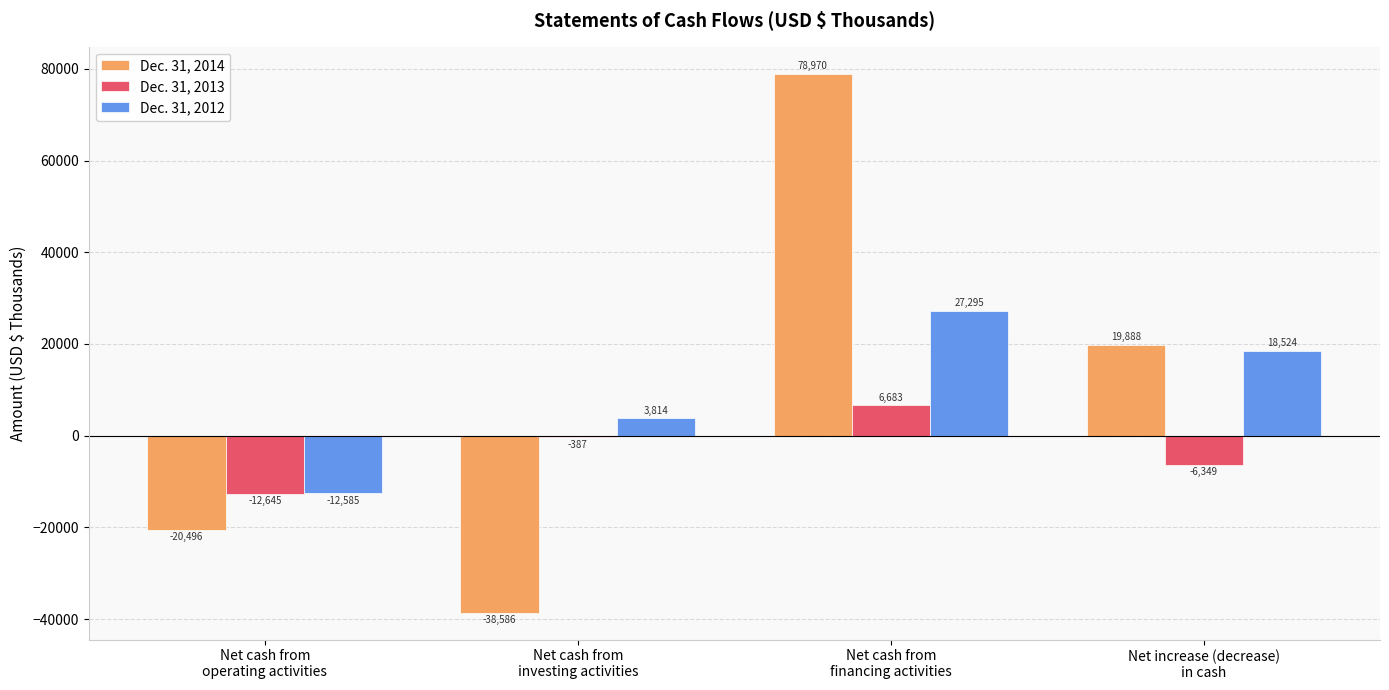

How many distinct data groups are displayed?

3